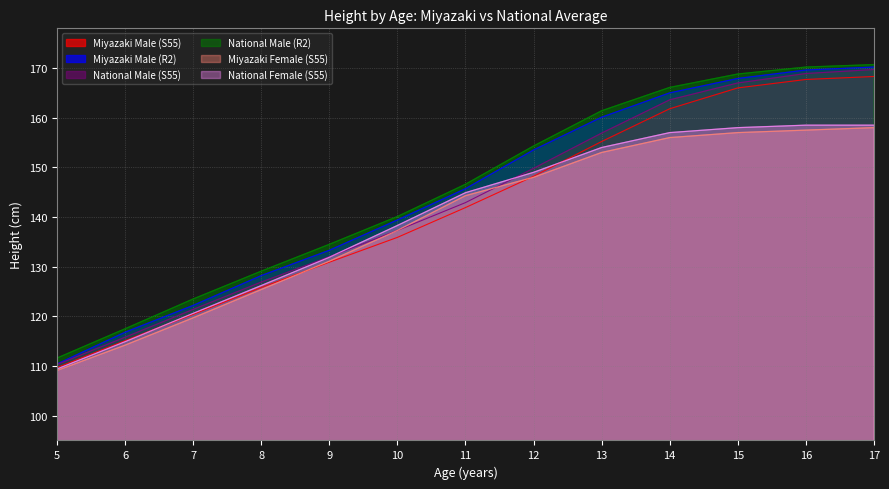

Which category has the highest value in the National Male (R2) series?

17